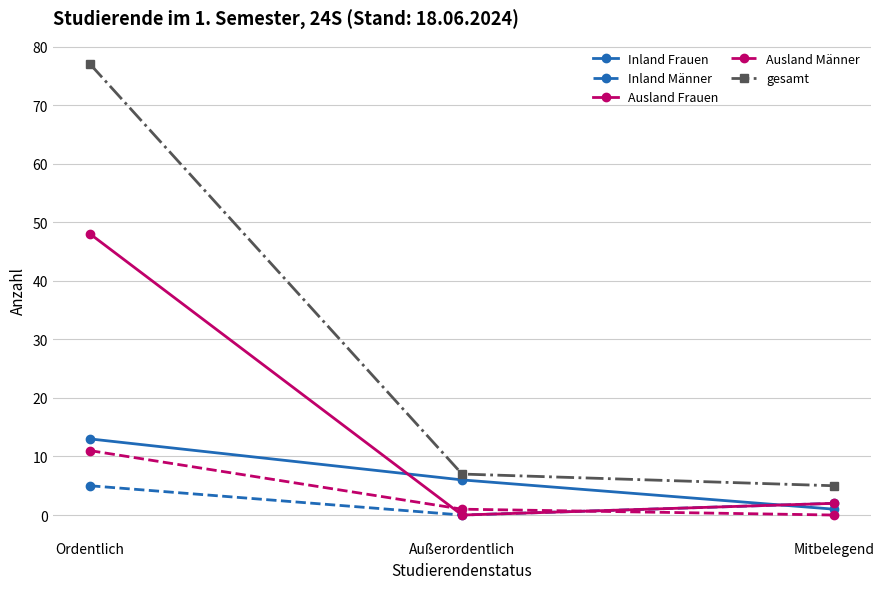

Between Ordentlich and Mitbelegend, which series saw the biggest shift?

gesamt